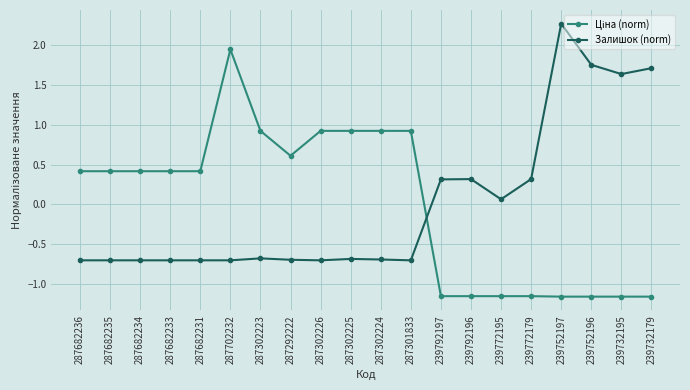

What is the approximate value of Залишок (norm) at 287302224?

-0.7